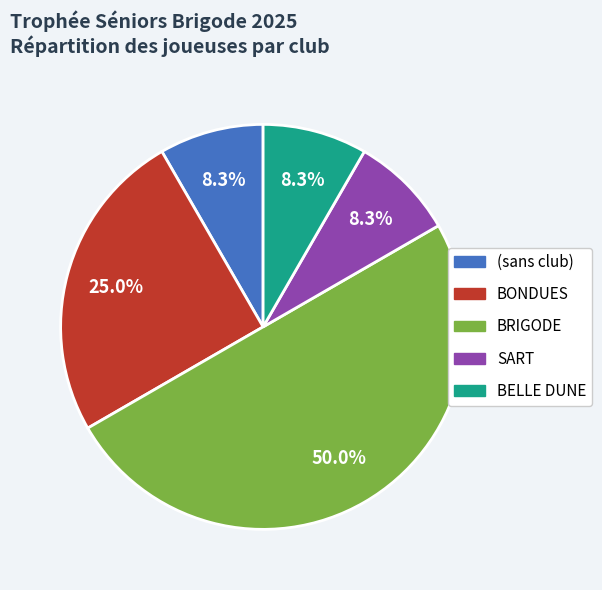

Combined, do BRIGODE and (sans club) account for over 50%?

Yes